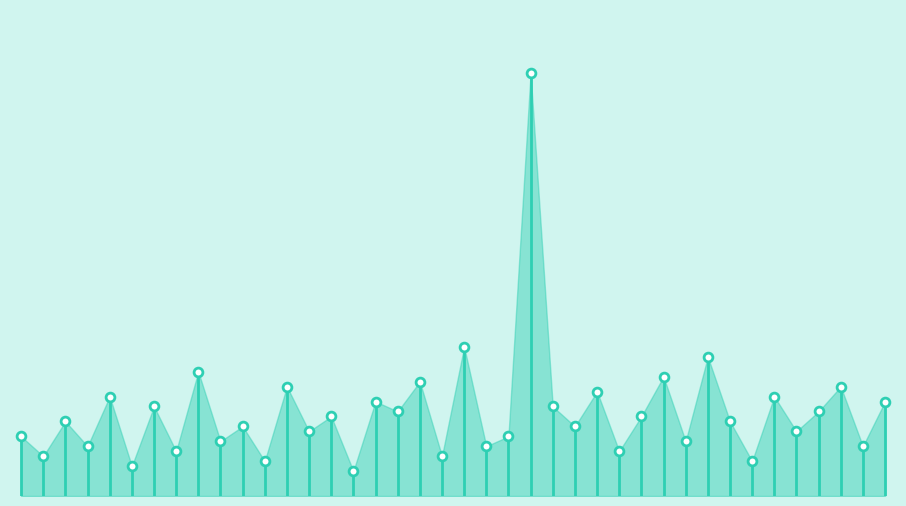

Which has a higher value, 2 or 18?

18